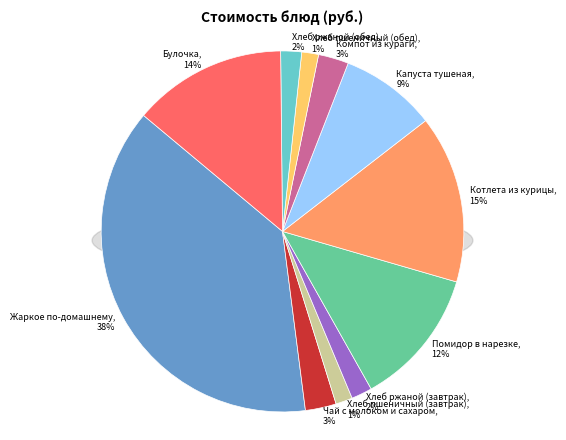

How many slices are in this pie chart?

11